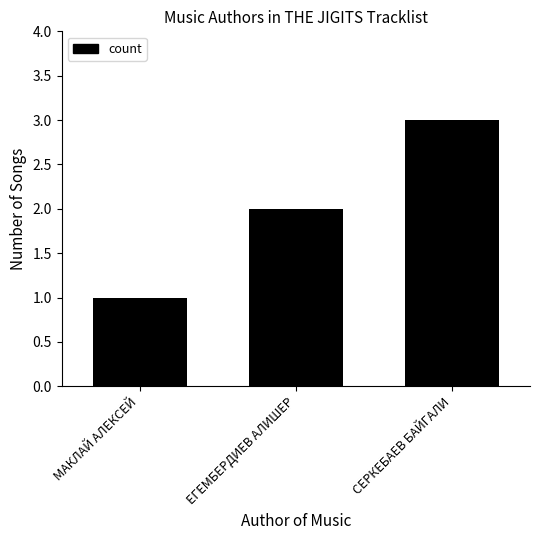

Which label corresponds to the smallest value in the chart?

МАКЛАЙ АЛЕКСЕЙ